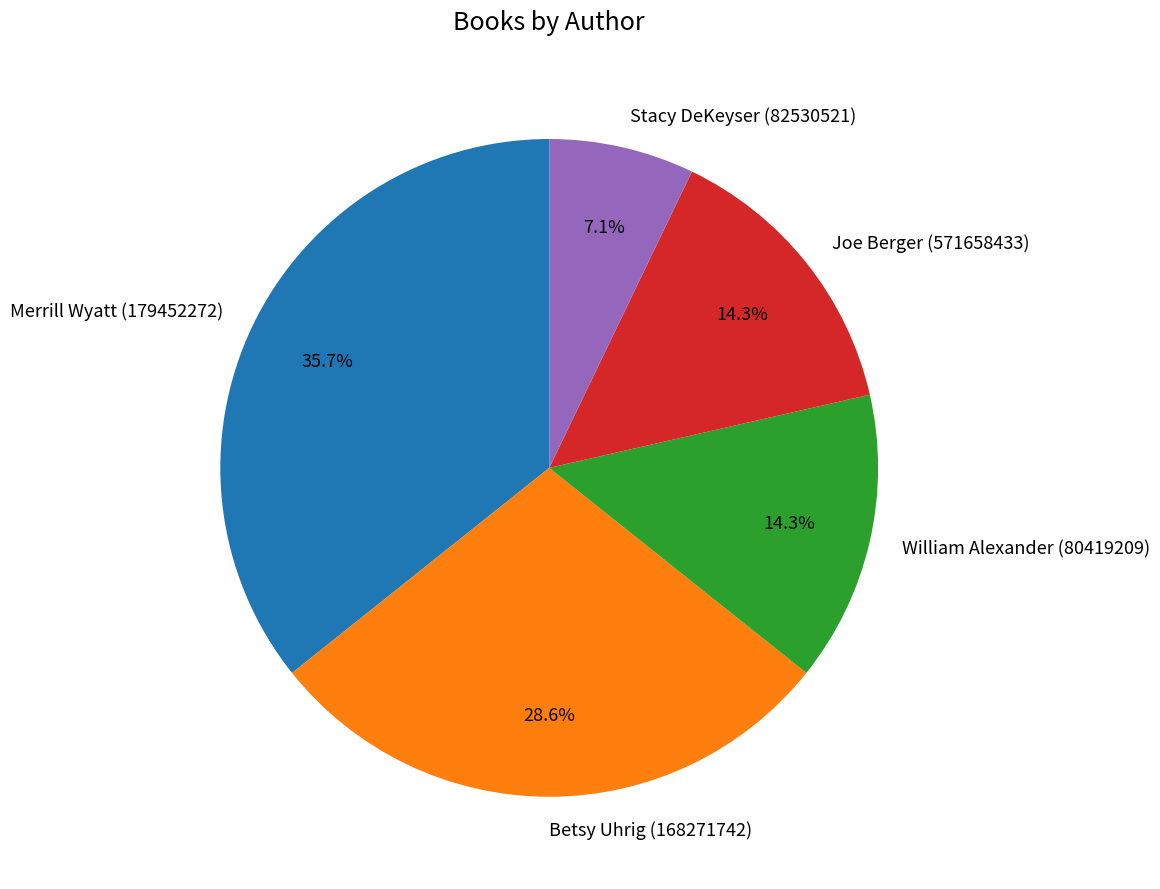

To the nearest percent, what is the average slice percentage?

20%